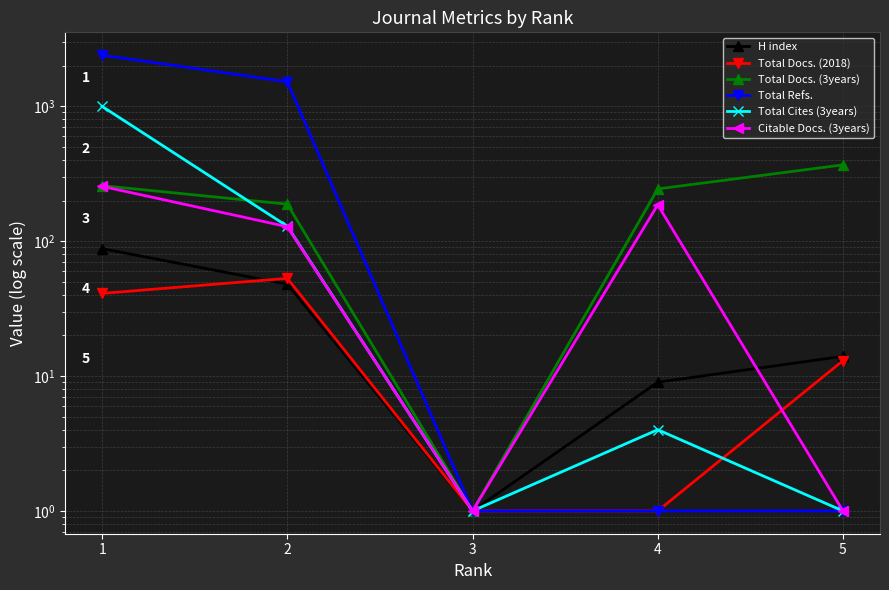

List the series in order of their peak value, highest first.

Total Refs., Total Cites (3years), Total Docs. (3years), Citable Docs. (3years), H index, Total Docs. (2018)